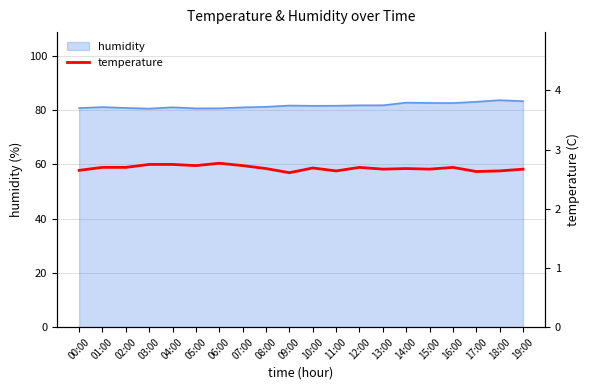

How many values are between 2 and 3?

20